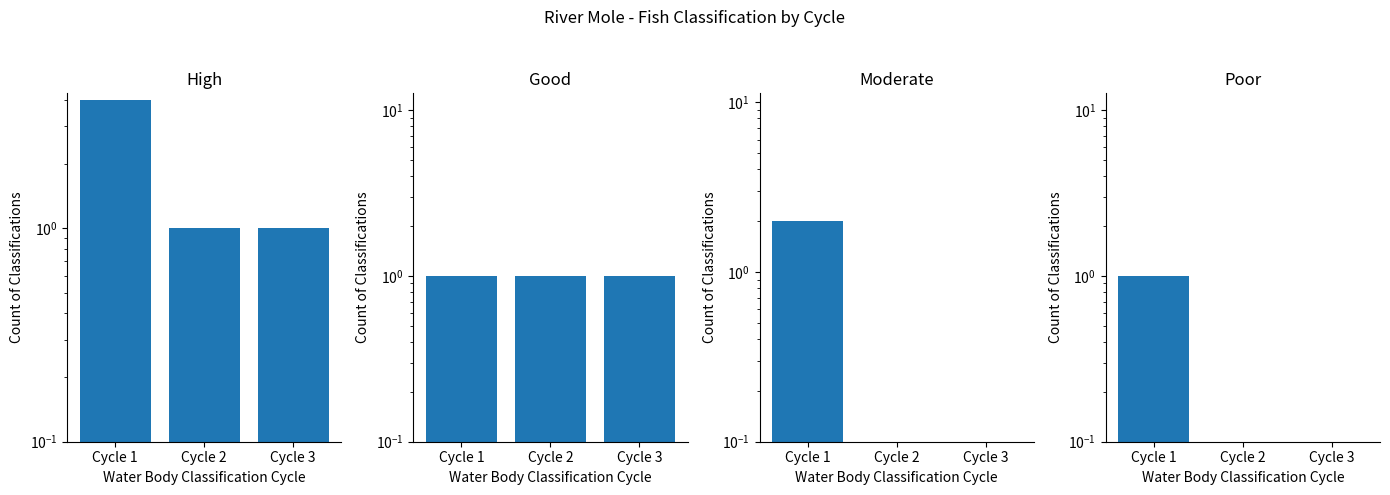

Reading left to right, transcribe all the data shown in this chart.

High: 4	1	1
Good: 1	1	1
Moderate: 2	0	0
Poor: 1	0	0